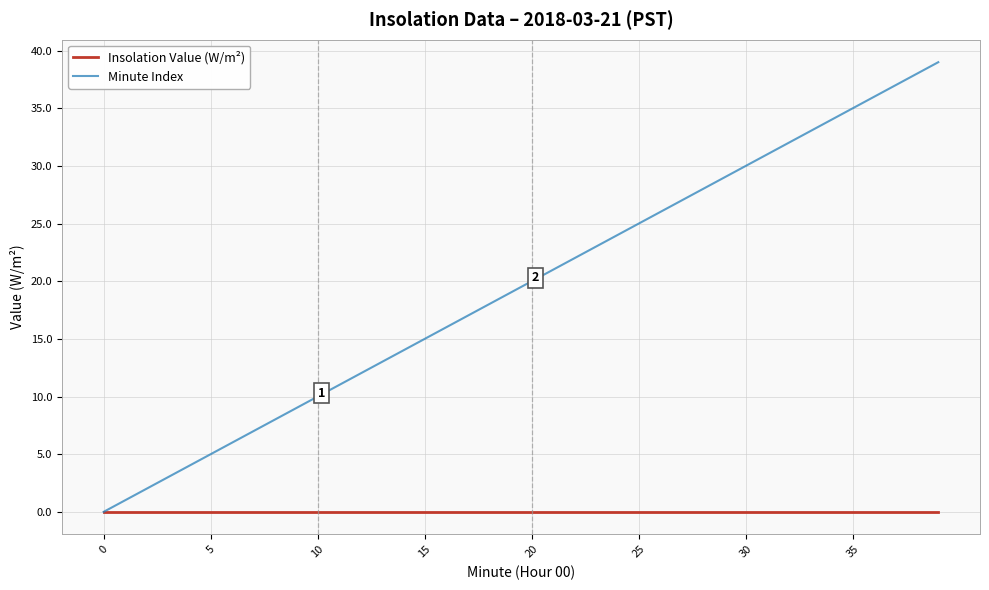

What is the maximum value for Minute Index?

39